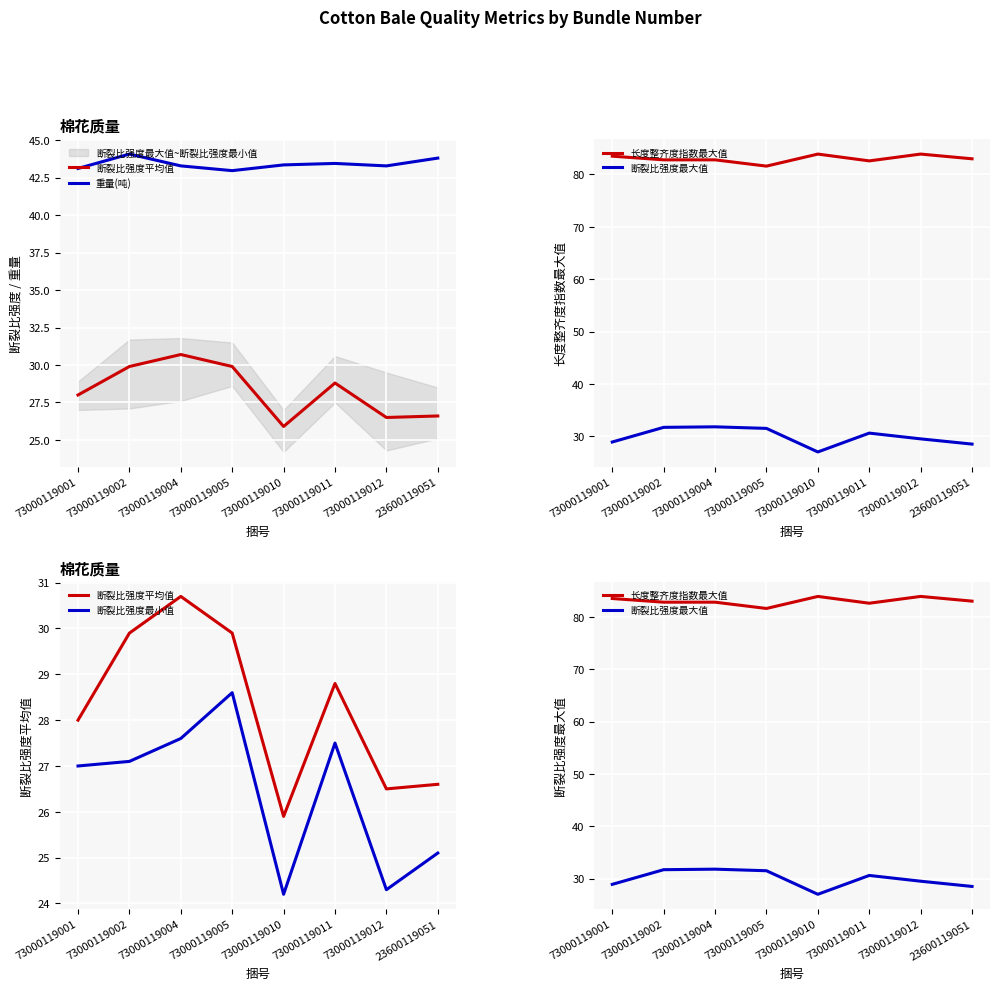

How many data points does each series have?

8